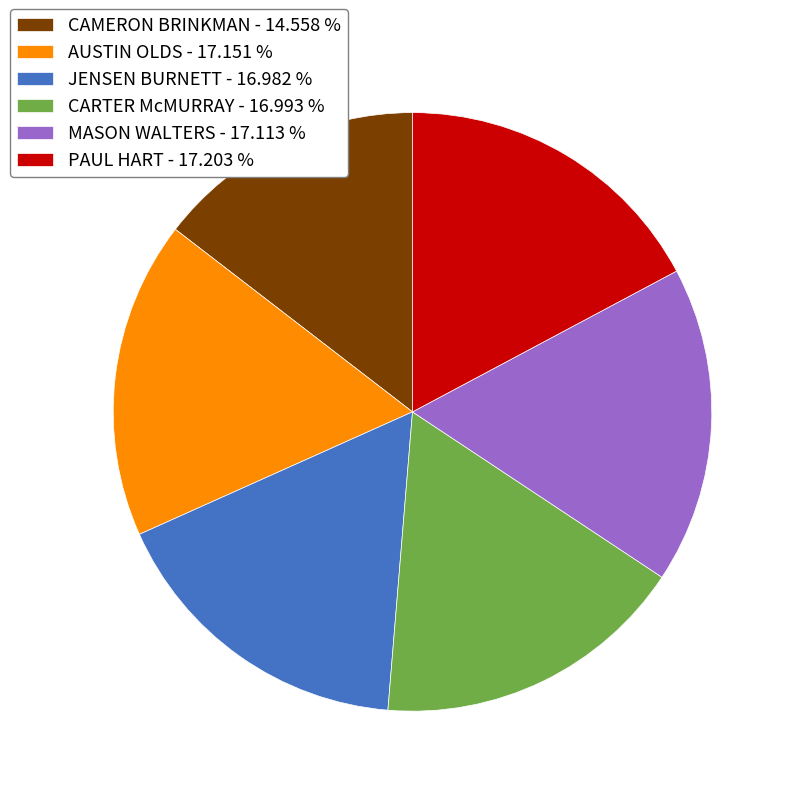

Does JENSEN BURNETT - 16.982 % account for over 50% of the chart?

No